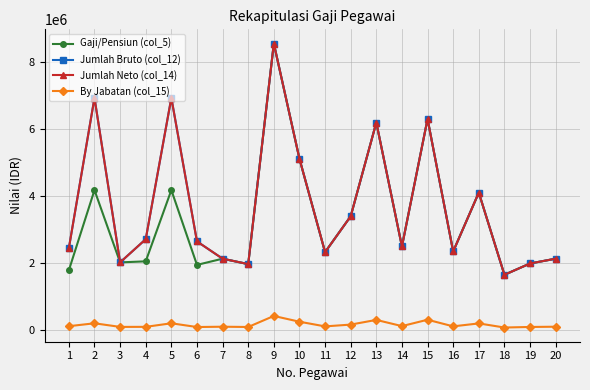

At which category does the chart reach its peak across all series?

9